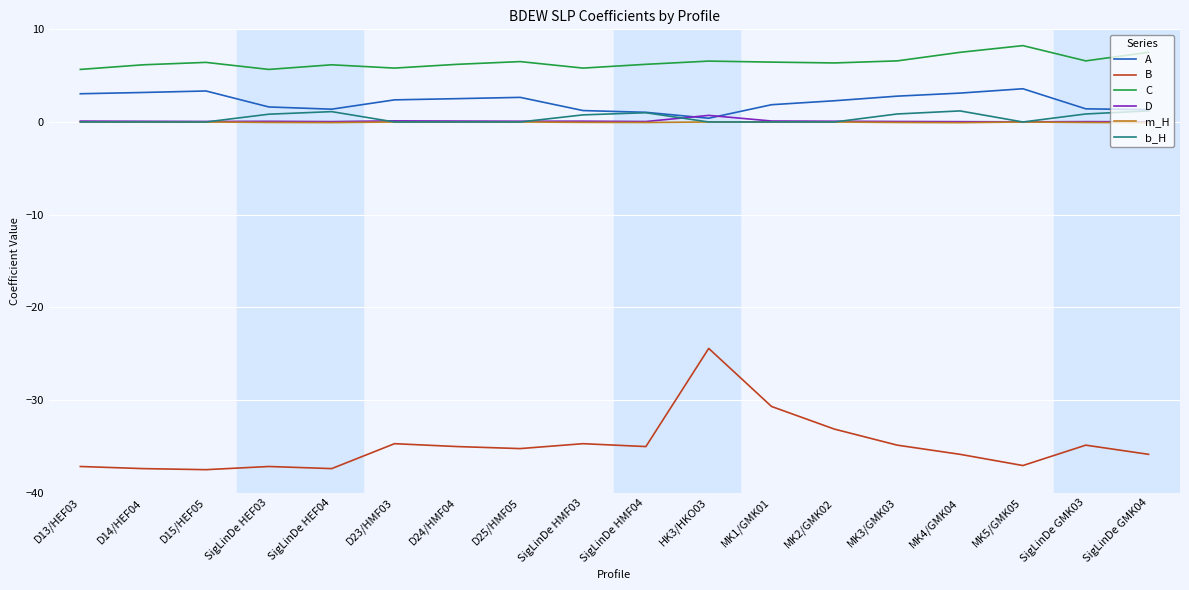

What is the difference between the second highest and second lowest values in the B series?

6.7